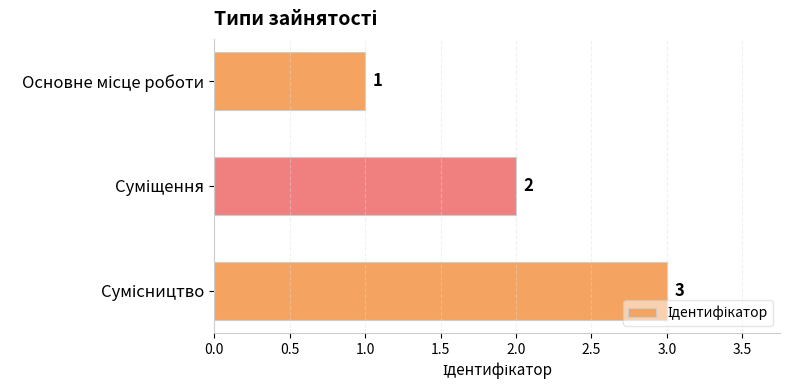

What is the average value?

2